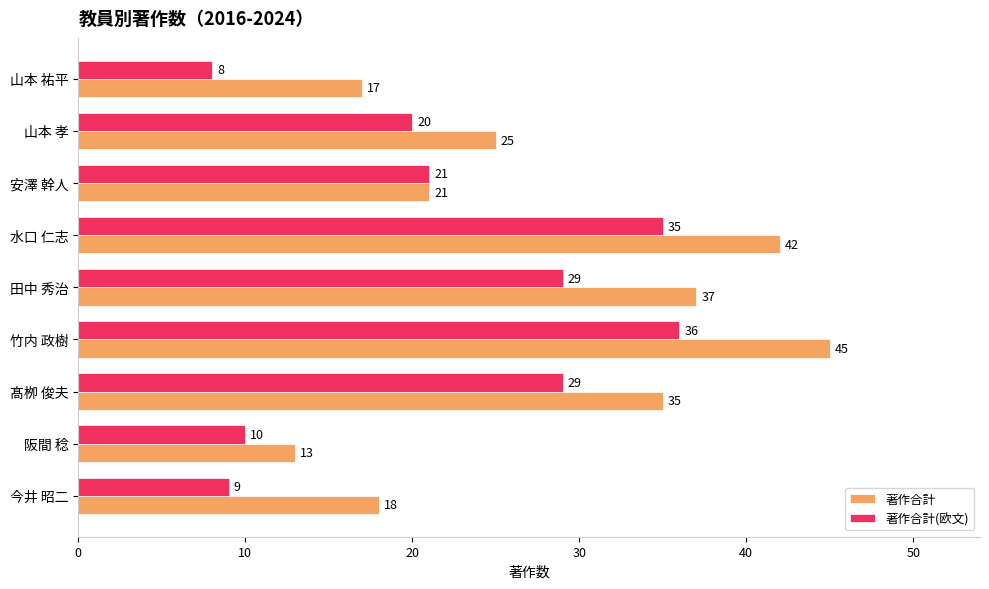

What is the difference between the 著作合計 values at 竹内 政樹 and 田中 秀治?

8